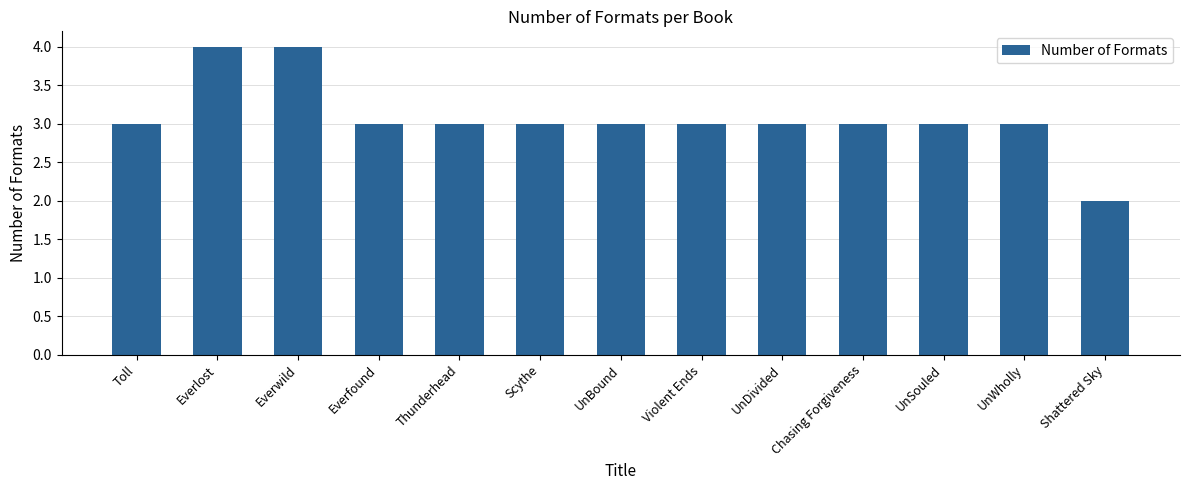

Reading left to right, transcribe all the data shown in this chart.

Toll=3	Everlost=4	Everwild=4	Everfound=3	Thunderhead=3	Scythe=3	UnBound=3	Violent Ends=3	UnDivided=3	Chasing Forgiveness=3	UnSouled=3	UnWholly=3	Shattered Sky=2